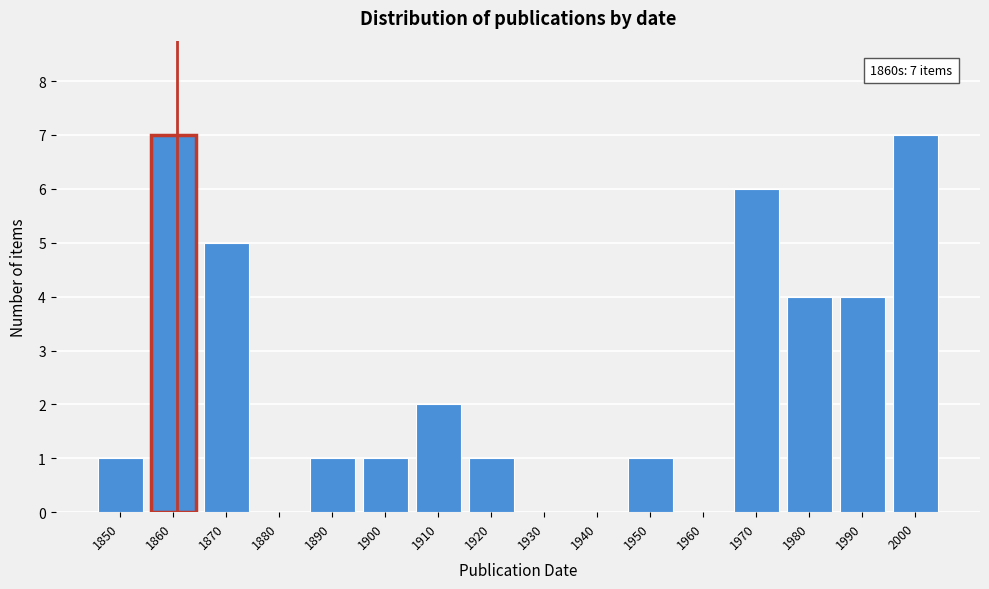

Reading right to left, what are all the values shown in this chart?

2000=7	1990=4	1980=4	1970=6	1960=0	1950=1	1940=0	1930=0	1920=1	1910=2	1900=1	1890=1	1880=0	1870=5	1860=7	1850=1